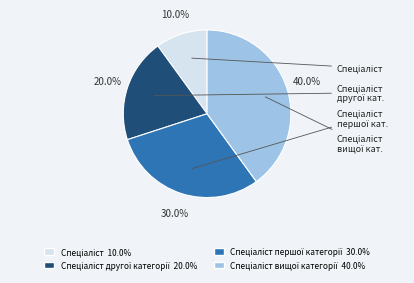

Does any single category account for the majority?

No